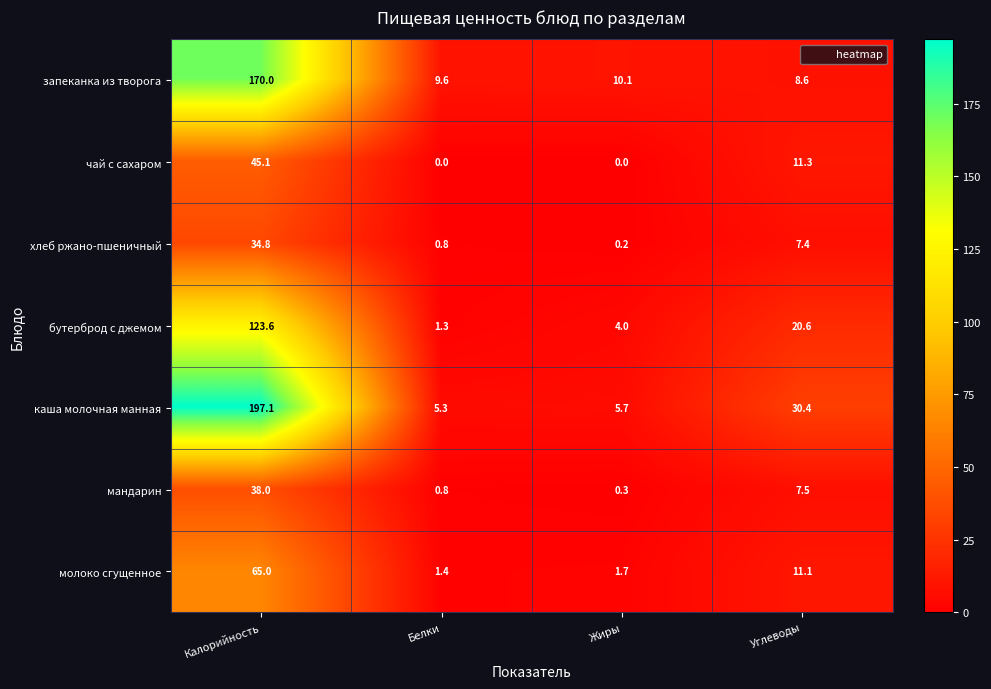

What is the average value of the запеканка из творога series?

49.6